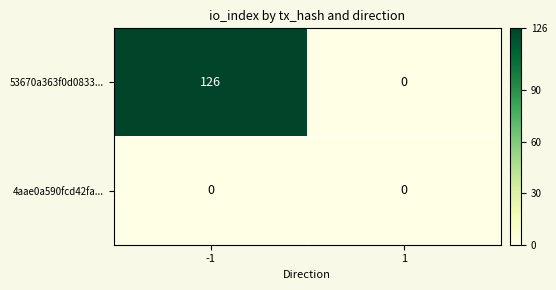

Between -1 and 1, which series saw the biggest shift?

53670a363f0d0833...